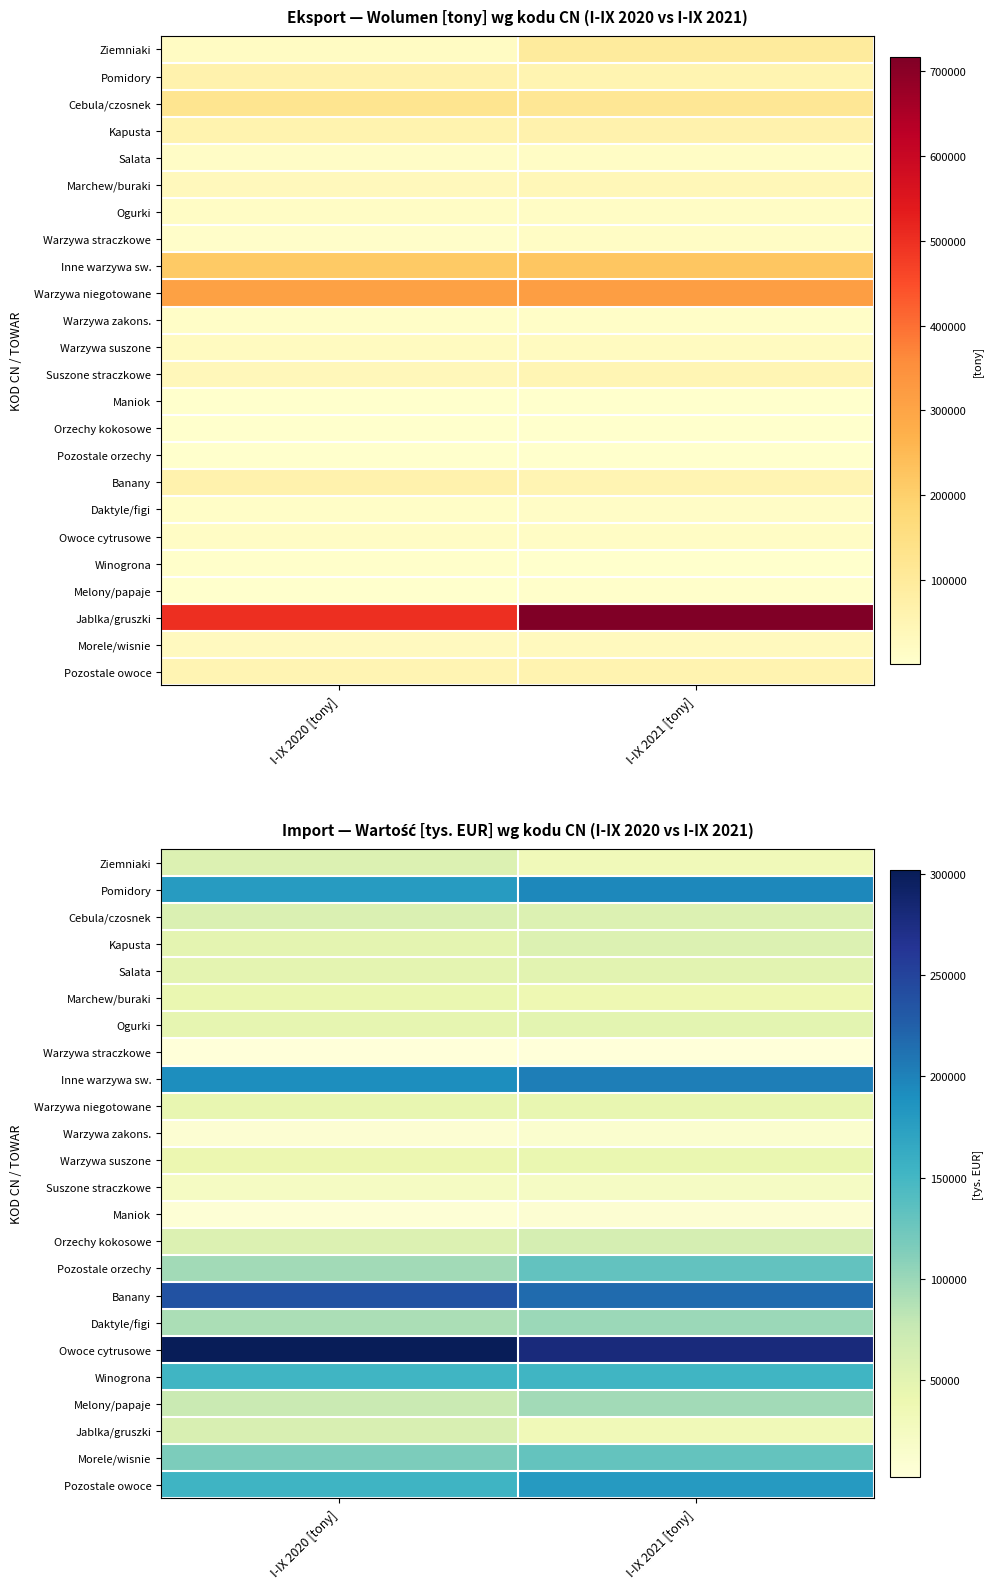

Rank the categories by Warzywa straczkowe value from lowest to highest.

I-IX 2020 [tony], I-IX 2021 [tony]